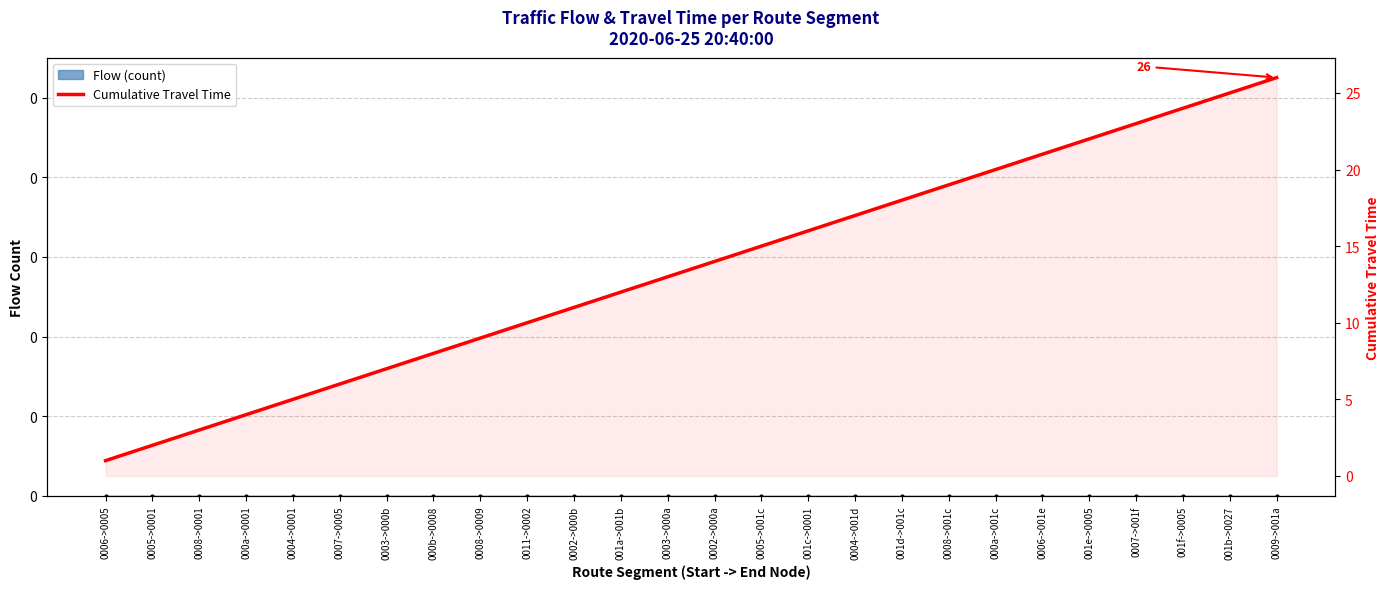

Does the chart have visible grid lines?

Yes